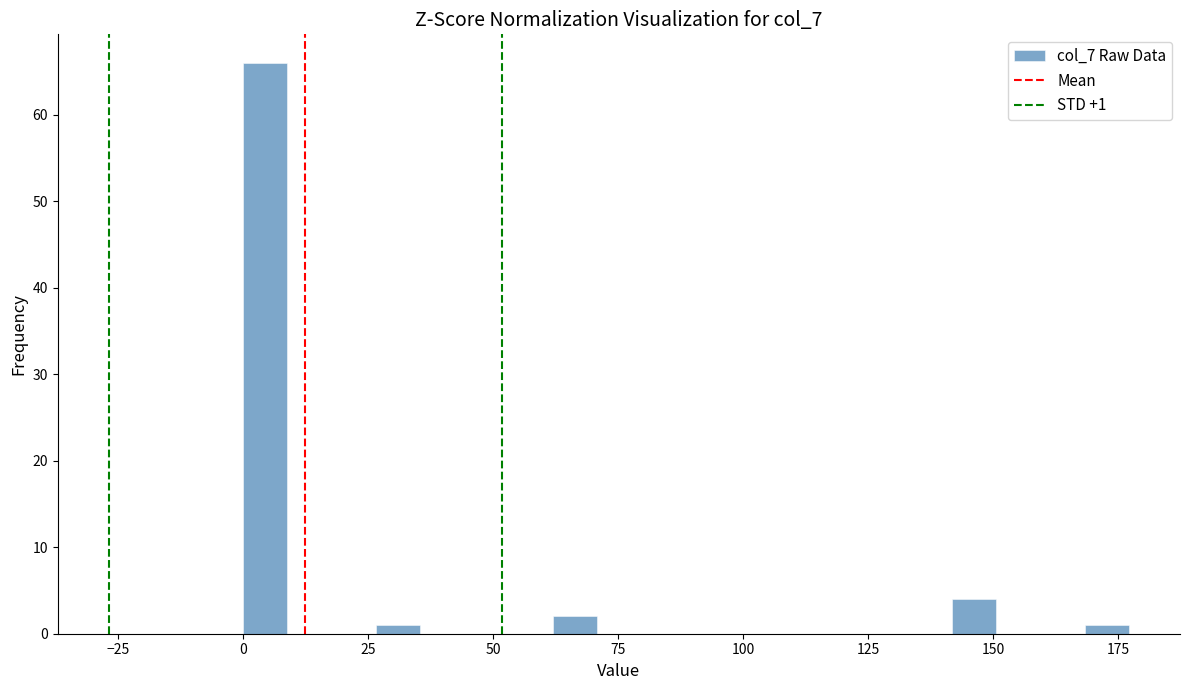

Around what value on the x-axis is the tallest bar? Give the approximate position of its centre, as read against the axis.

5